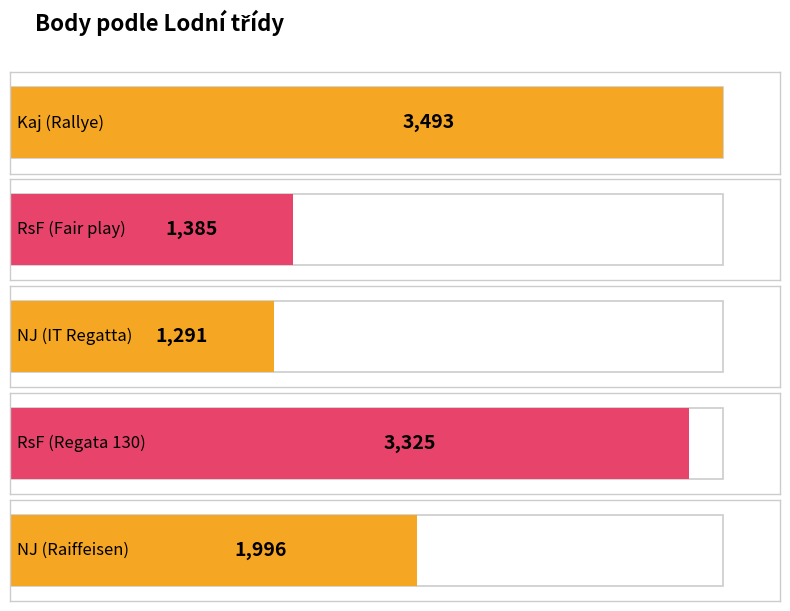

Does the chart contain any negative values?

No